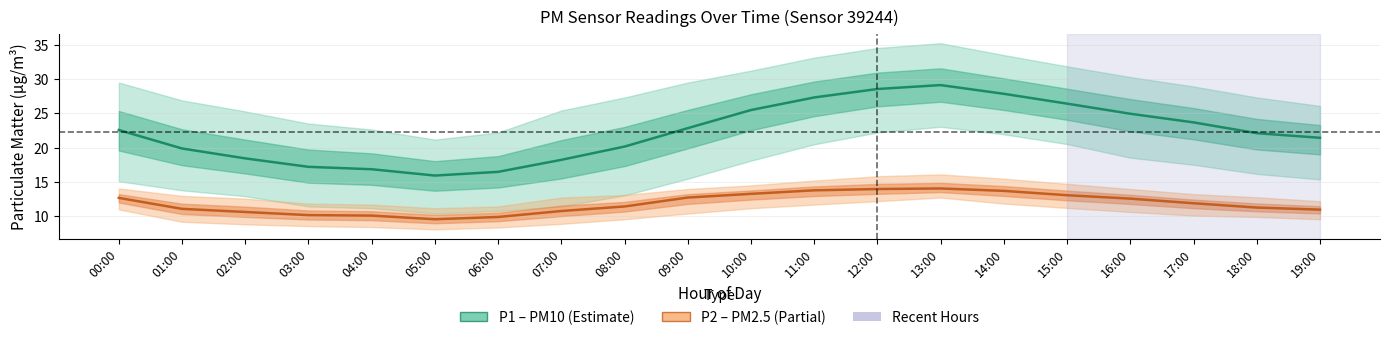

What is the label of the 19th point from the left?

18:00